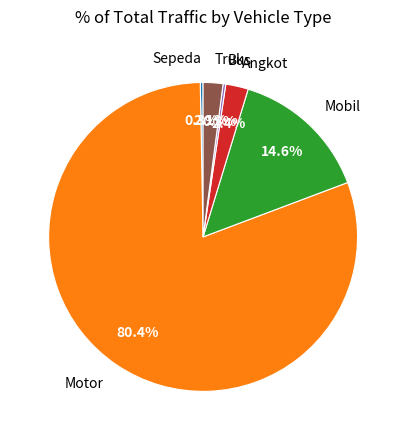

Is the sum of Bus and Mobil greater than half?

No